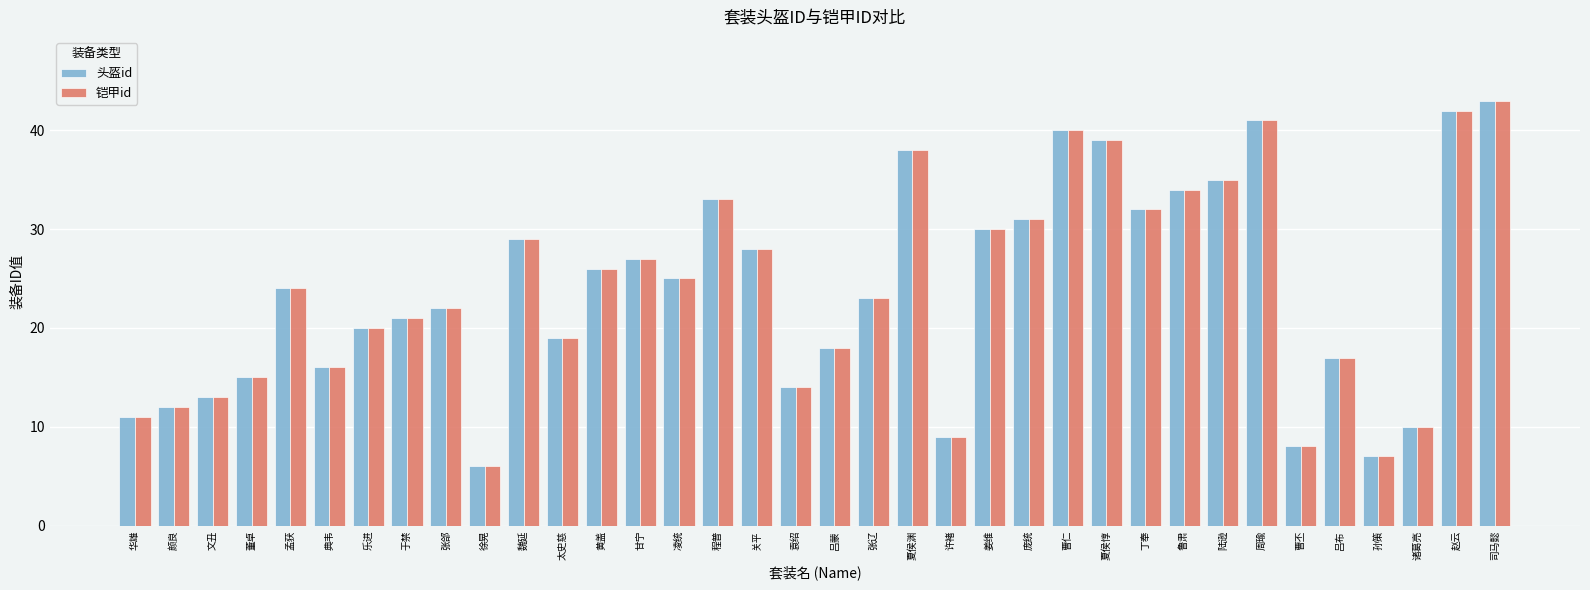

At which label is 头盔id closest to 24?

孟获